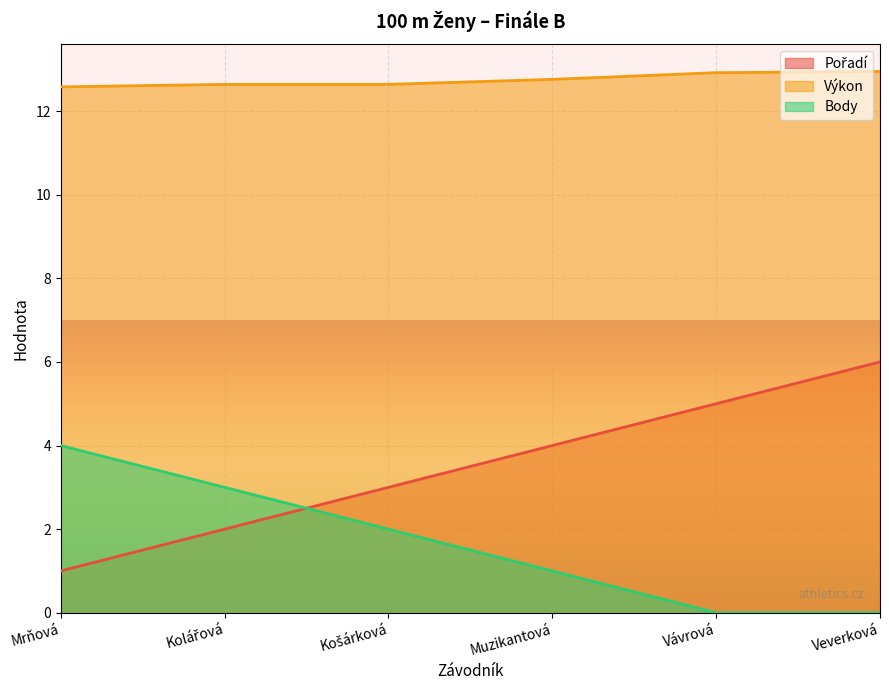

What is the total value across all series at Kolářová?

17.6